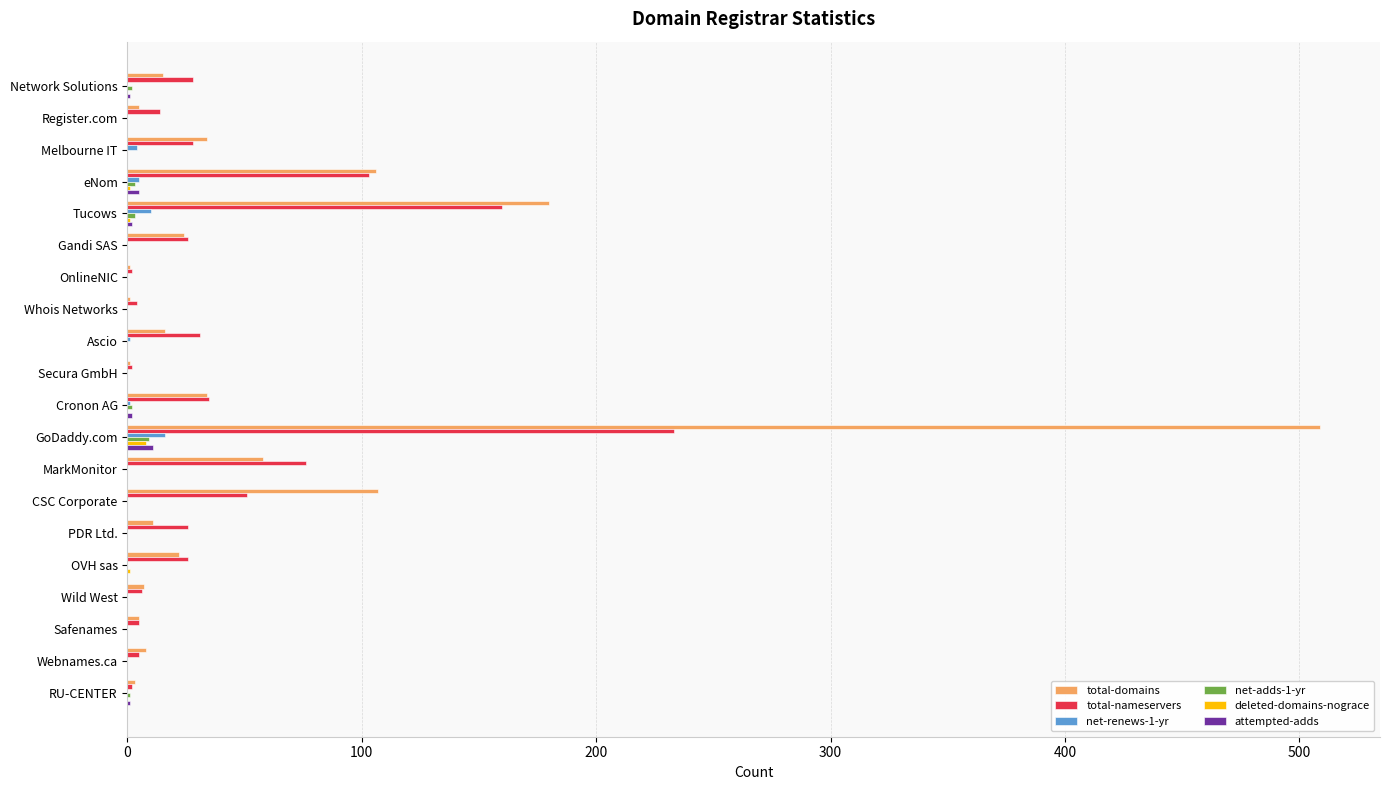

True or false: total-nameservers has a value of 160 at Tucows.

True